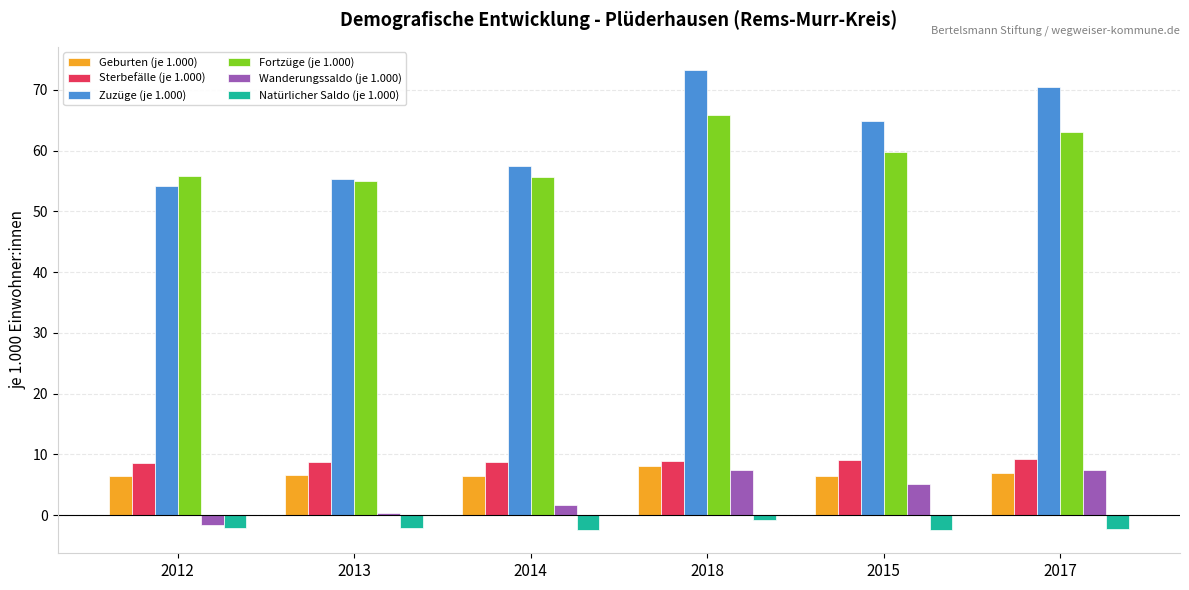

At which label is Natürlicher Saldo (je 1.000) closest to -1?

2018